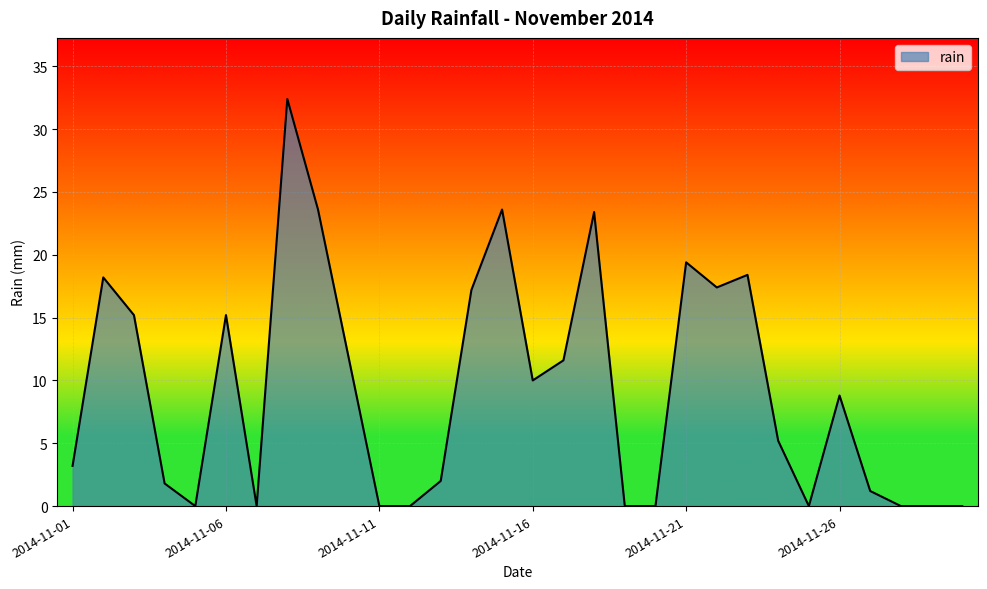

What is the maximum value shown in the chart?

32.4